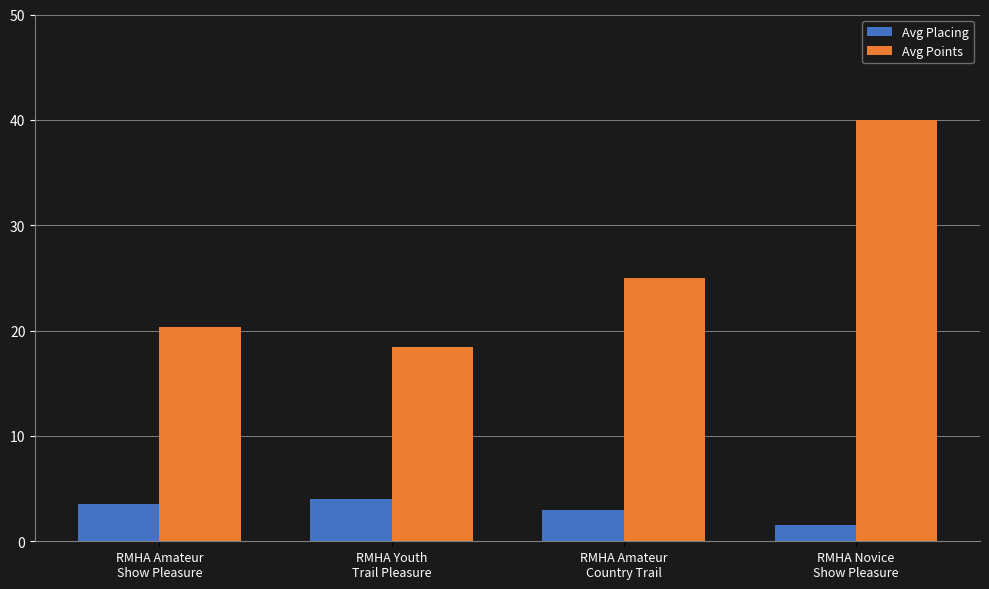

How many Avg Placing values are between 3 and 4?

3